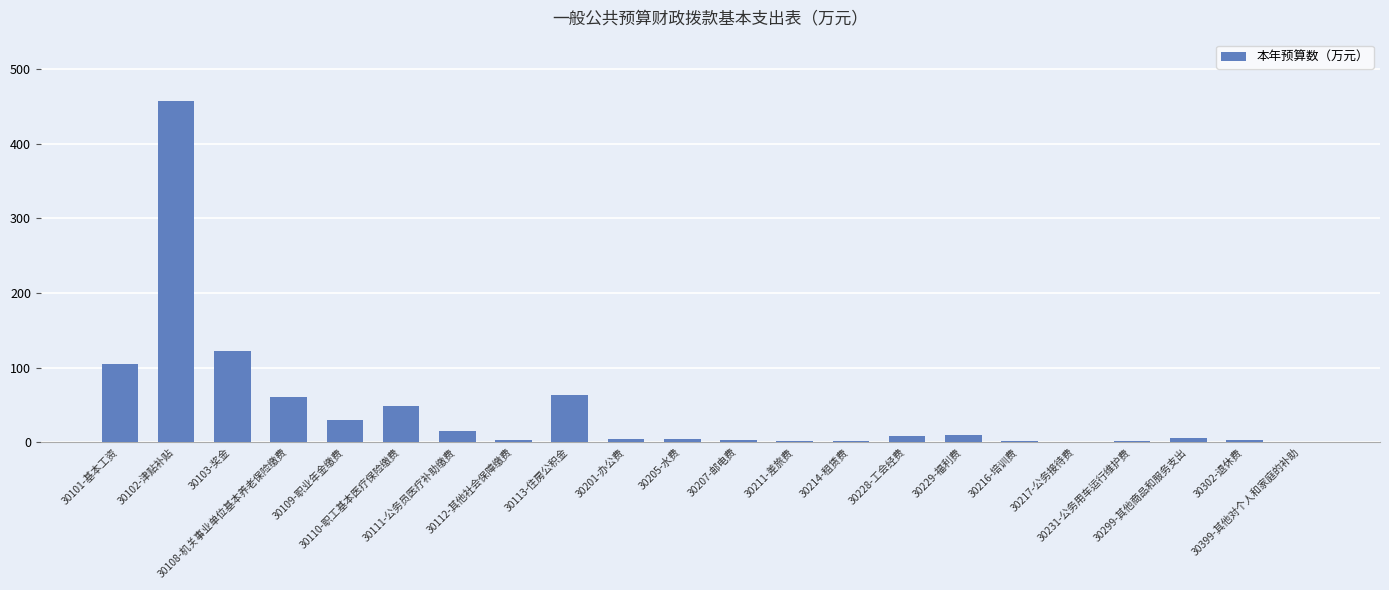

What is the maximum value shown in the chart?

457.4